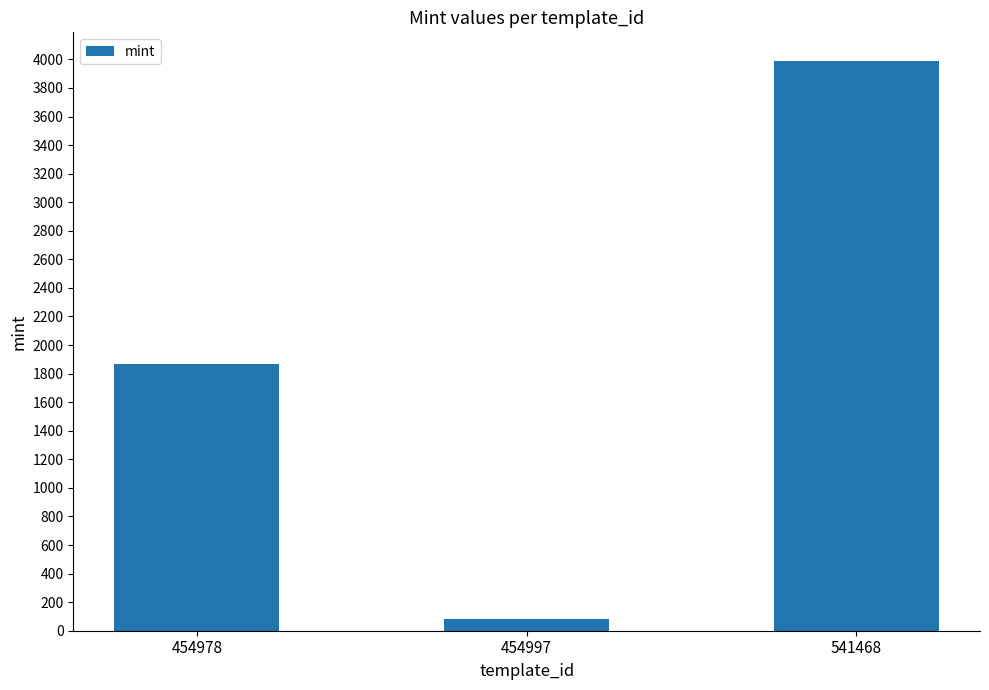

List the labels in order of value, smallest first.

454997, 454978, 541468